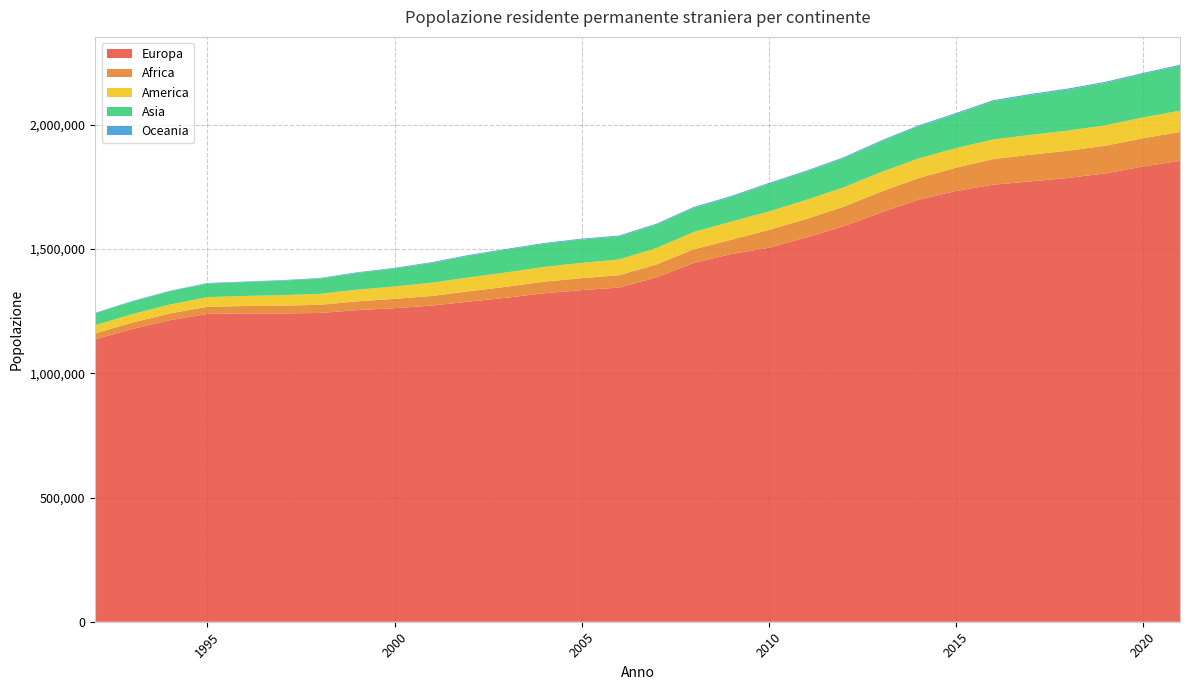

Reading right to left, what are all the values shown in this chart?

Europa: 1854947	1831923	1804352	1786119	1772172	1758934	1733255	1698241	1646825	1591747	1545818	1504943	1479738	1443953	1385845	1344846	1334590	1321981	1304169	1288587	1272457	1261975	1253999	1242647	1240744	1240865	1238937	1213627	1178869	1136763
Africa: 116196	113647	111602	109541	107492	102988	93814	86705	83873	78156	74838	71527	57704	54791	51867	49775	48081	46578	44326	41676	38785	37618	35446	32953	31345	29911	28800	27192	25646	23866
America: 85731	83591	81918	80970	79792	78758	78773	78977	78433	77736	76638	74511	72693	69777	66093	63371	61732	59325	57560	55875	53268	49687	46955	44043	42285	40361	38585	36164	34272	32978
Asia: 180768	174976	170926	165147	160464	154023	136789	128799	122941	117155	113551	110549	99307	96864	94452	92951	94009	93275	91369	87260	79609	72002	67388	61486	58366	56004	54914	53201	50736	47794
Oceania: 4123	4187	4148	4139	4159	4208	4230	4197	4145	4124	4062	3990	3996	3845	3560	3328	3242	3278	3259	3317	3180	2829	2568	2248	2096	2023	1999	1984	1942	1897